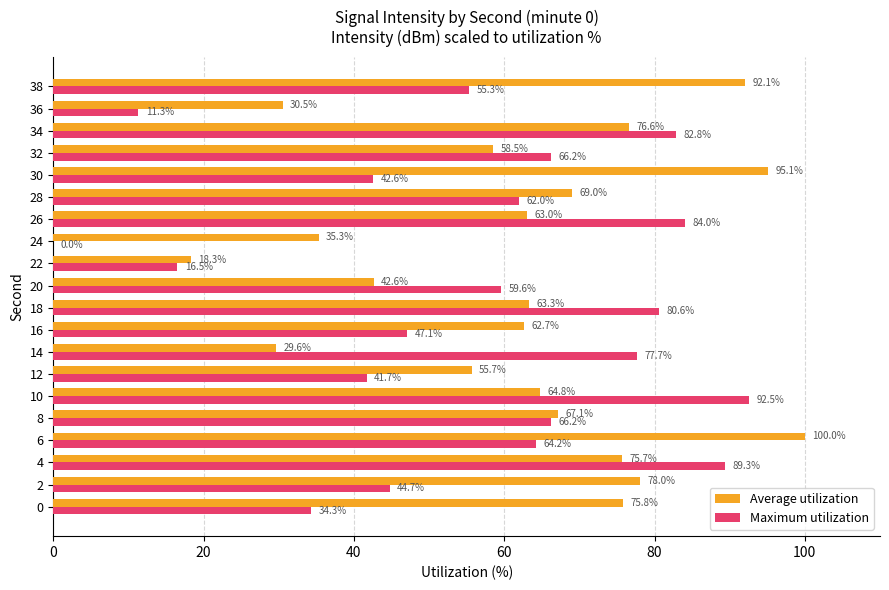

At which label is Maximum utilization closest to 46?

16